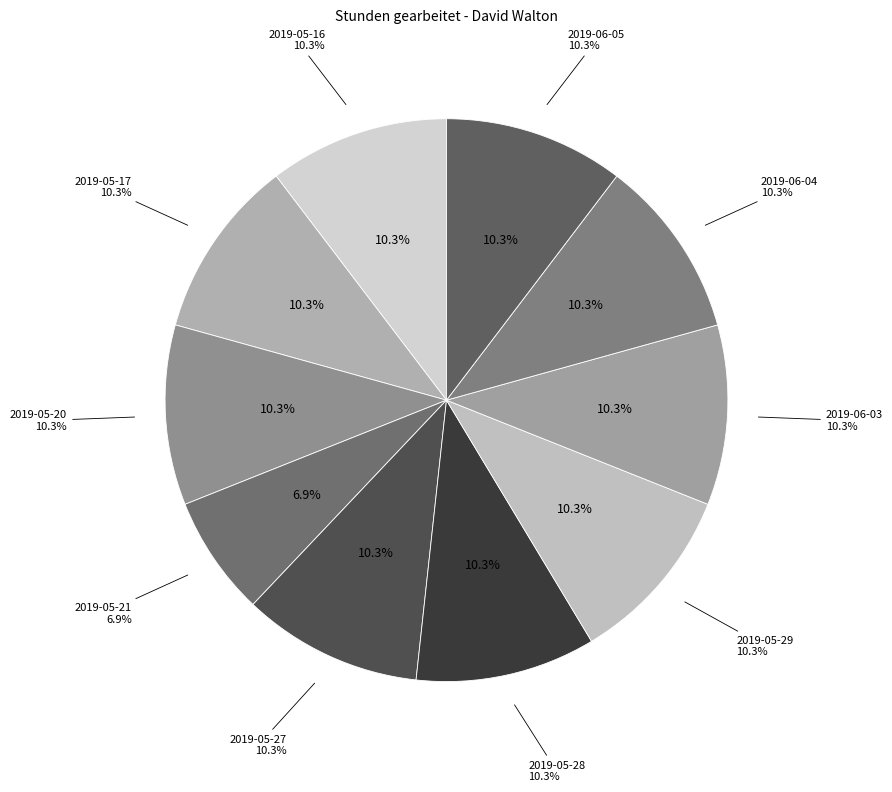

Does any single category account for the majority?

No